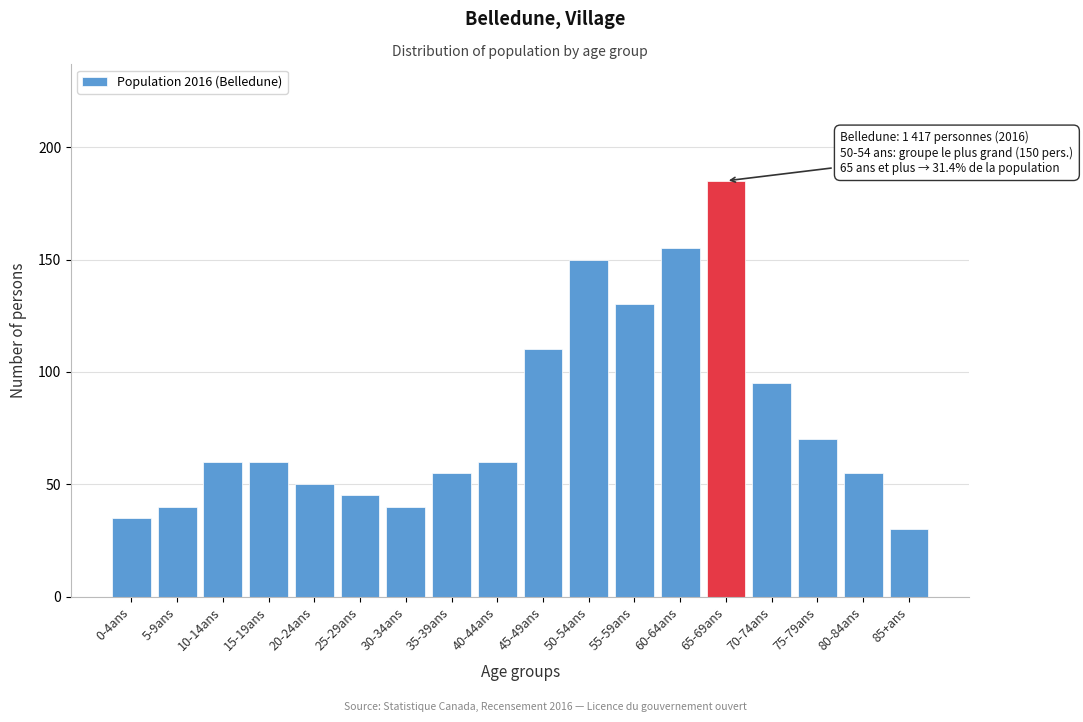

Reading left to right, list all the values displayed in this chart.

35	40	60	60	50	45	40	55	60	110	150	130	155	185	95	70	55	30